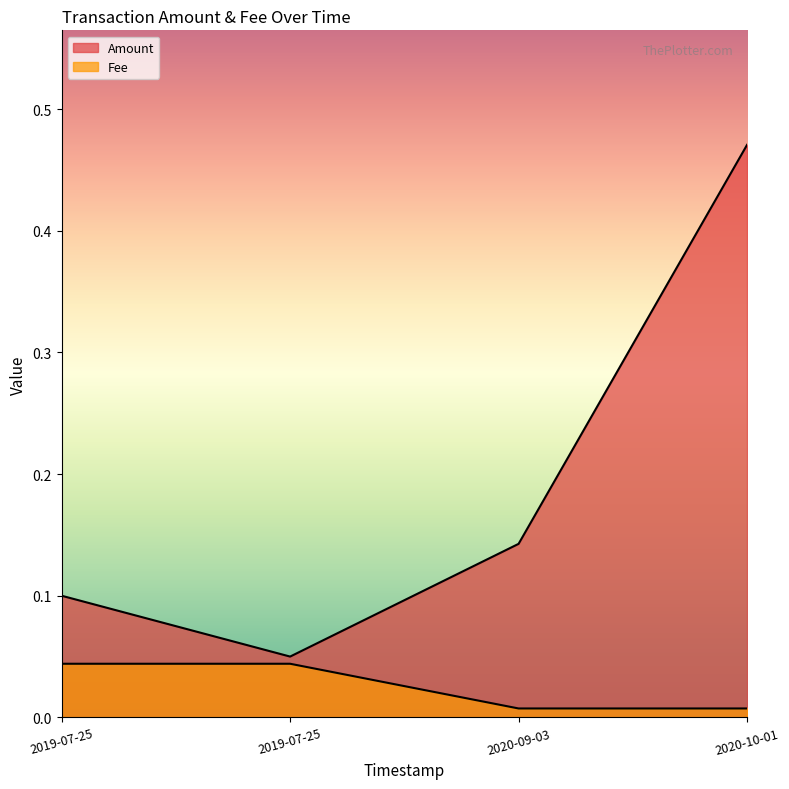

True or false: Amount and Fee intersect in this chart.

False